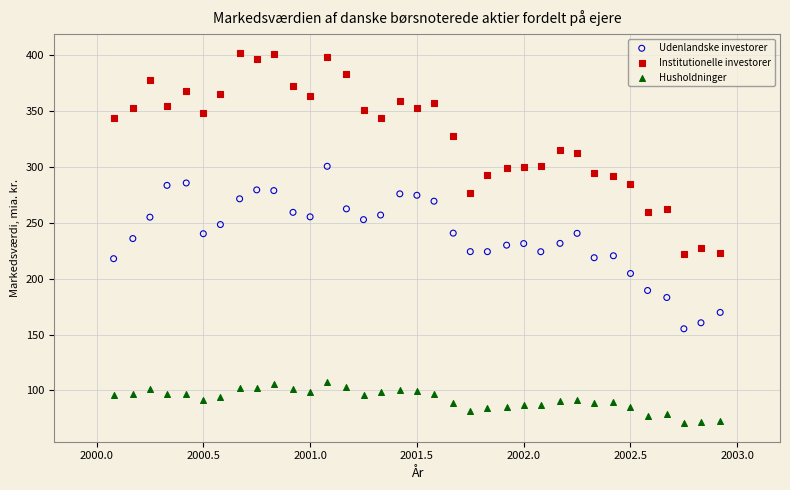

What are all the series names shown in the legend?

Udenlandske investorer, Institutionelle investorer, Husholdninger